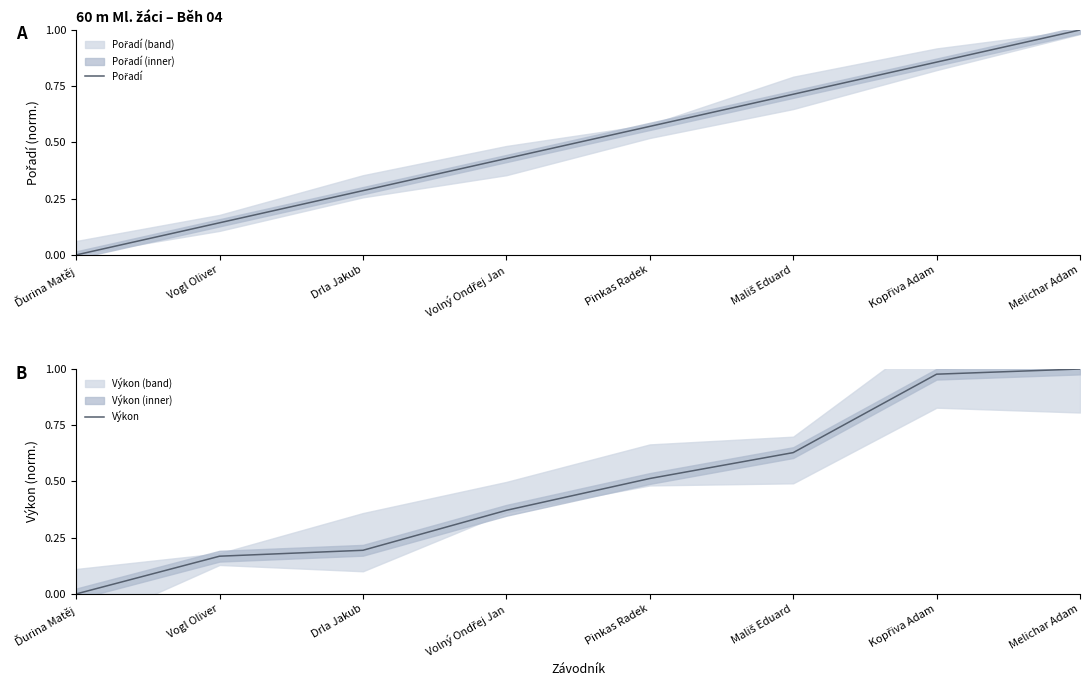

What is the sum of all Pořadí values?

4.0